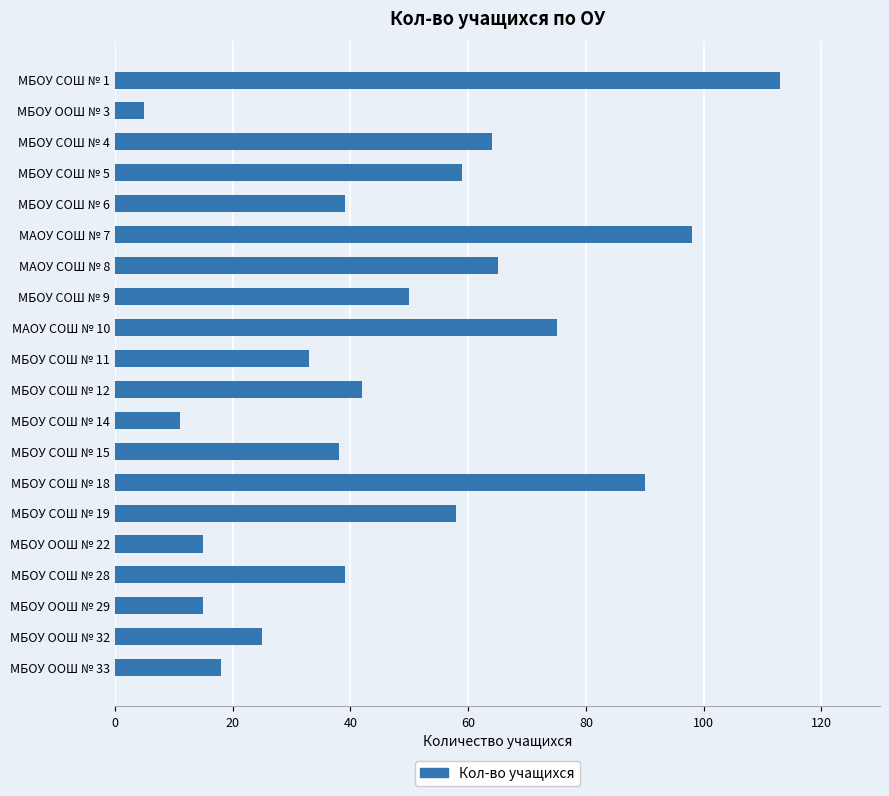

How many data points does each series have?

20